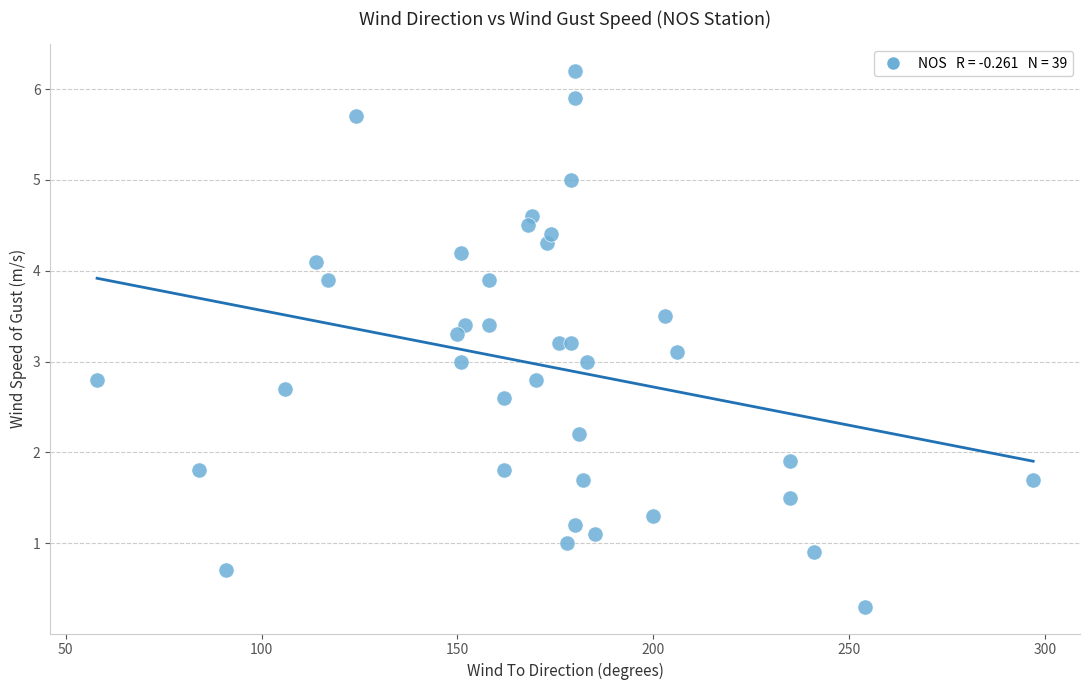

What is the range of X values (max minus min)?

239.0